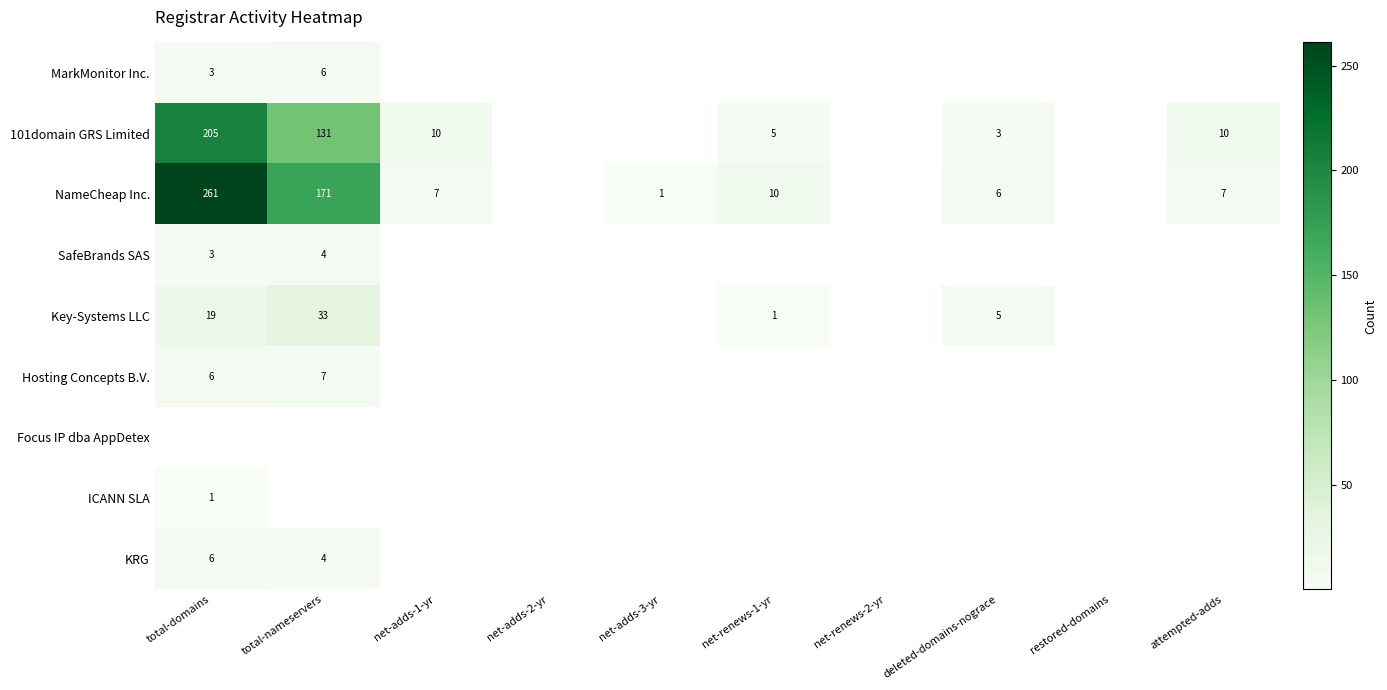

The value of 101domain GRS Limited at total-domains is 205. True or false?

True